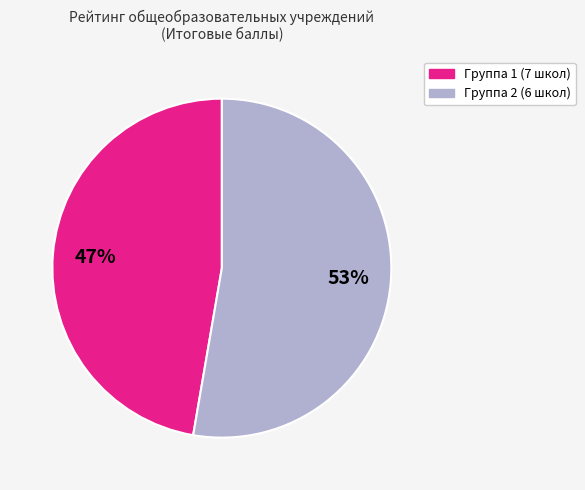

To the nearest percent, what is the average slice percentage?

50%